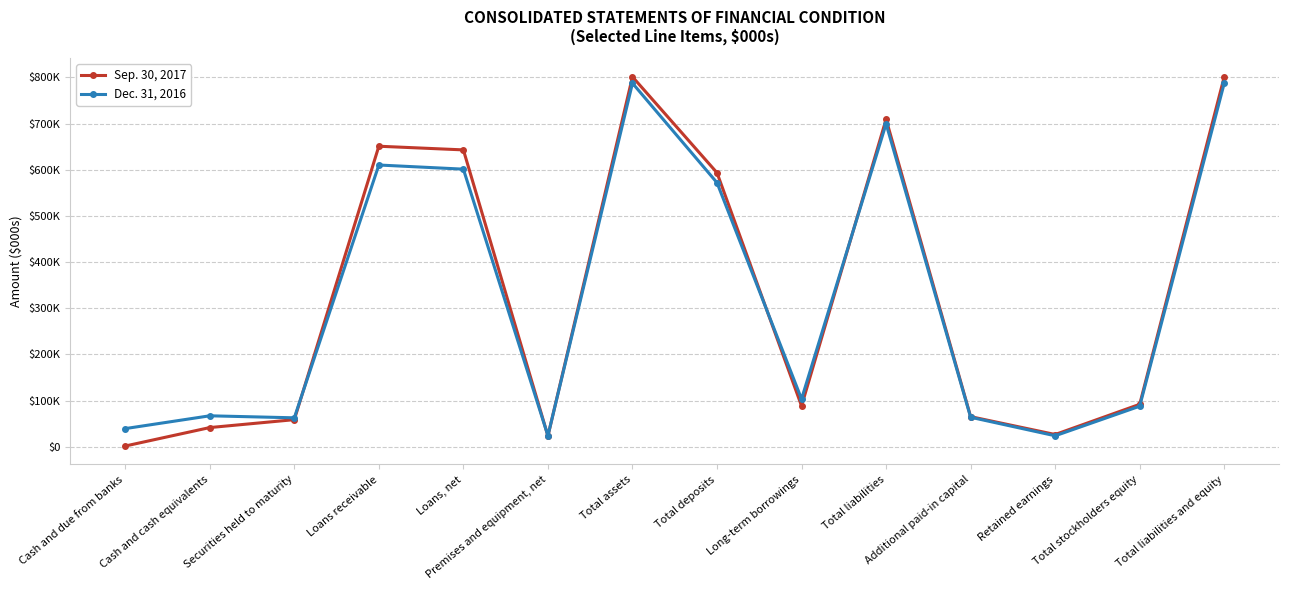

How many lines are shown in the chart?

2